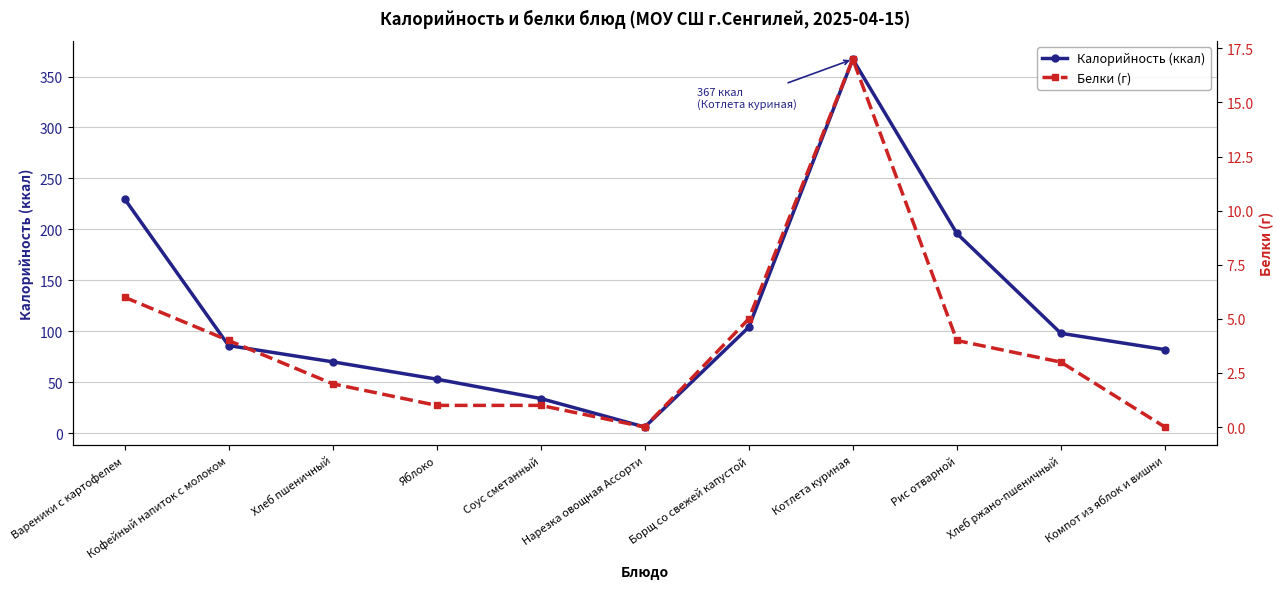

Count the number of data series in this chart.

2